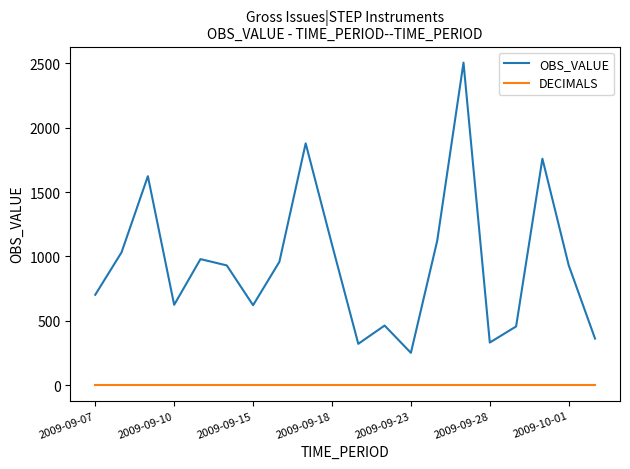

What is the difference between the second highest and second lowest values in the OBS_VALUE series?

1557